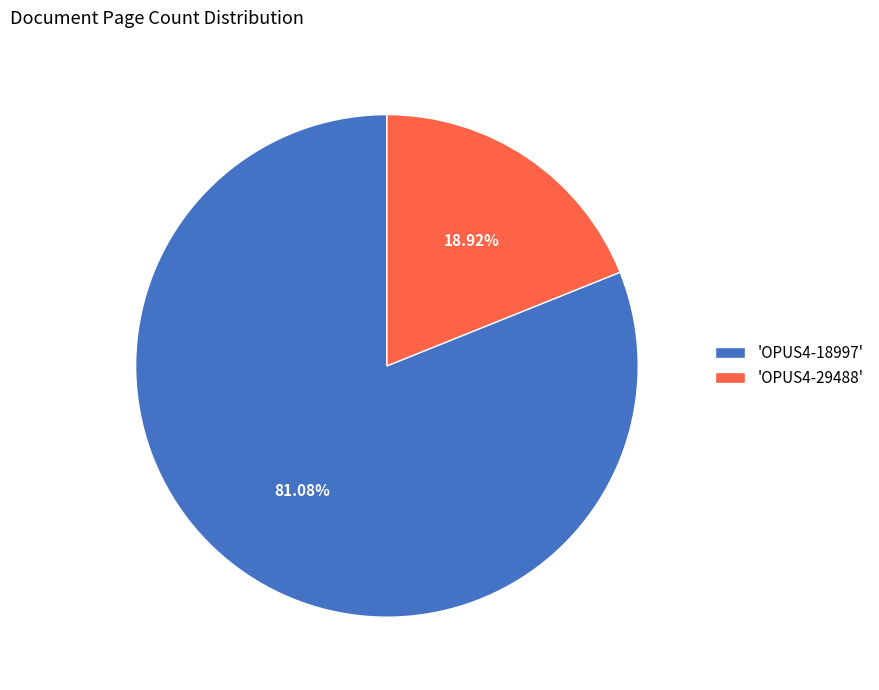

Which category accounts for the majority?

'OPUS4-18997'